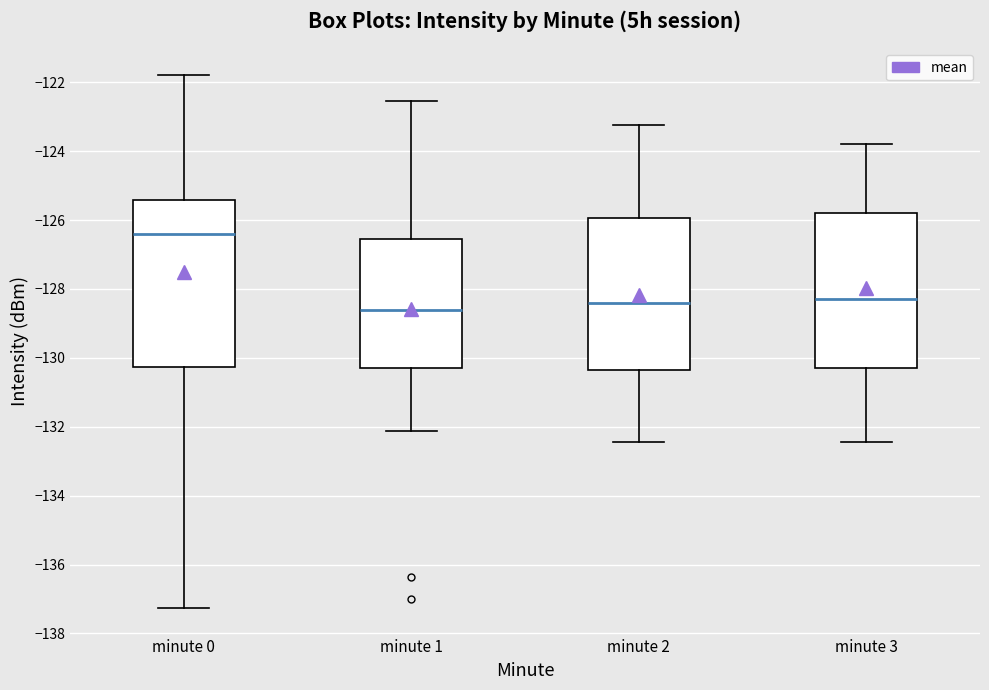

Which box's median line is the highest?

minute 0